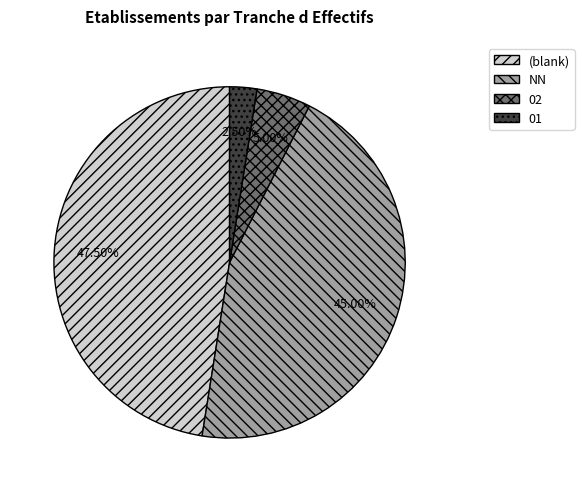

Is there a majority slice in this chart?

No